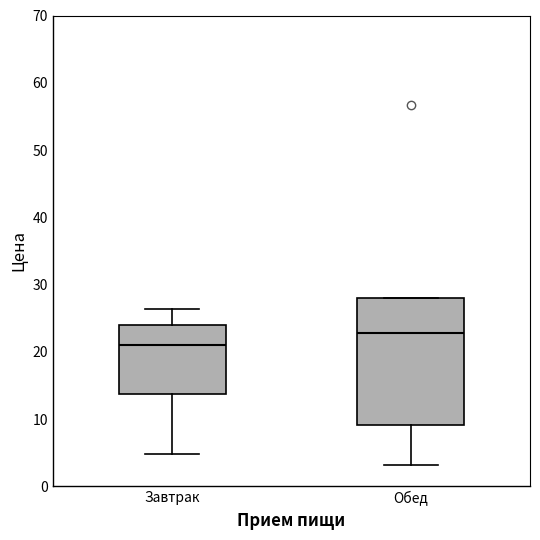

Where is the upper edge of the box for Завтрак on the y-axis? The values are not printed on the chart, so give them approximately, as read against the axis.

24